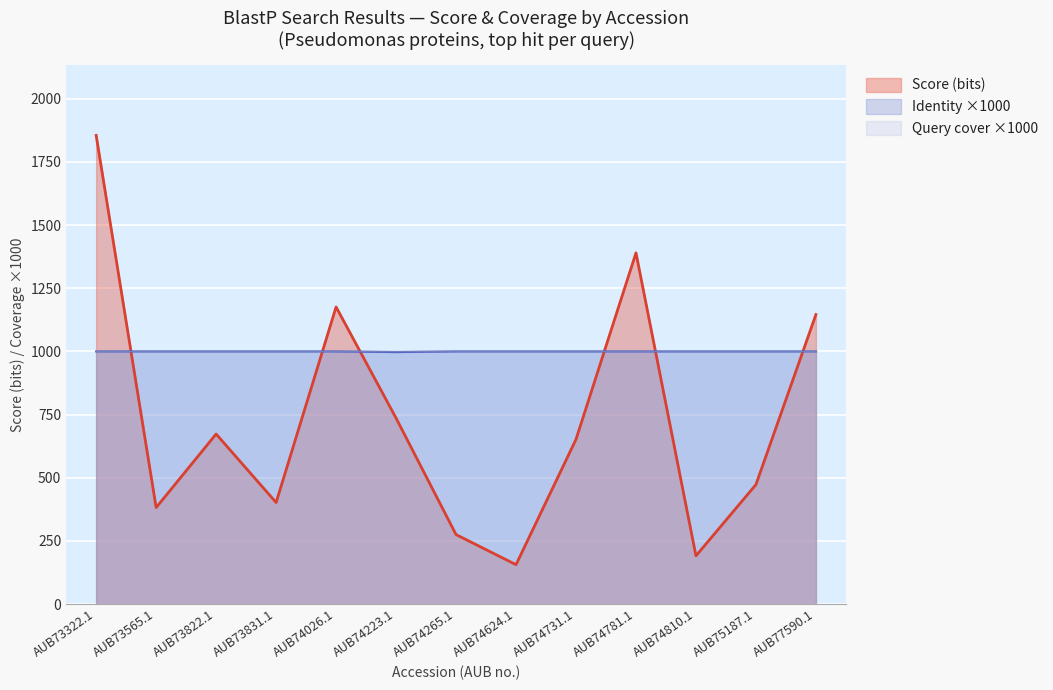

What is the difference between the maximum and minimum values in the Identity series?

2.7